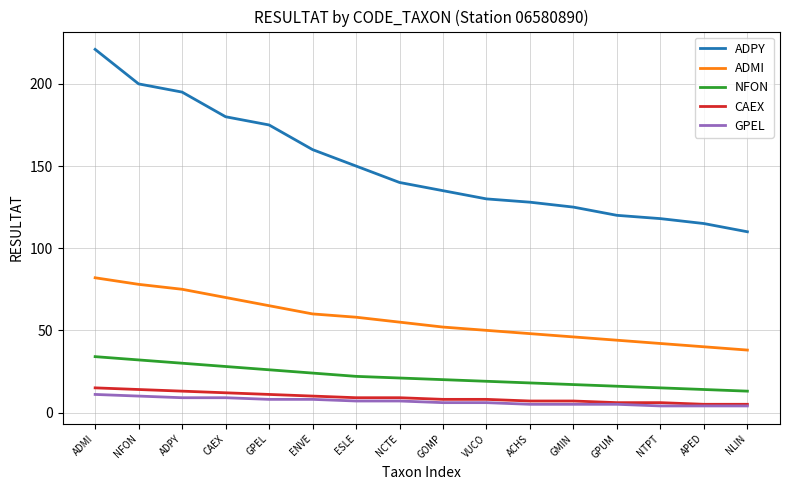

The value of NFON at GMIN is 25. True or false?

False